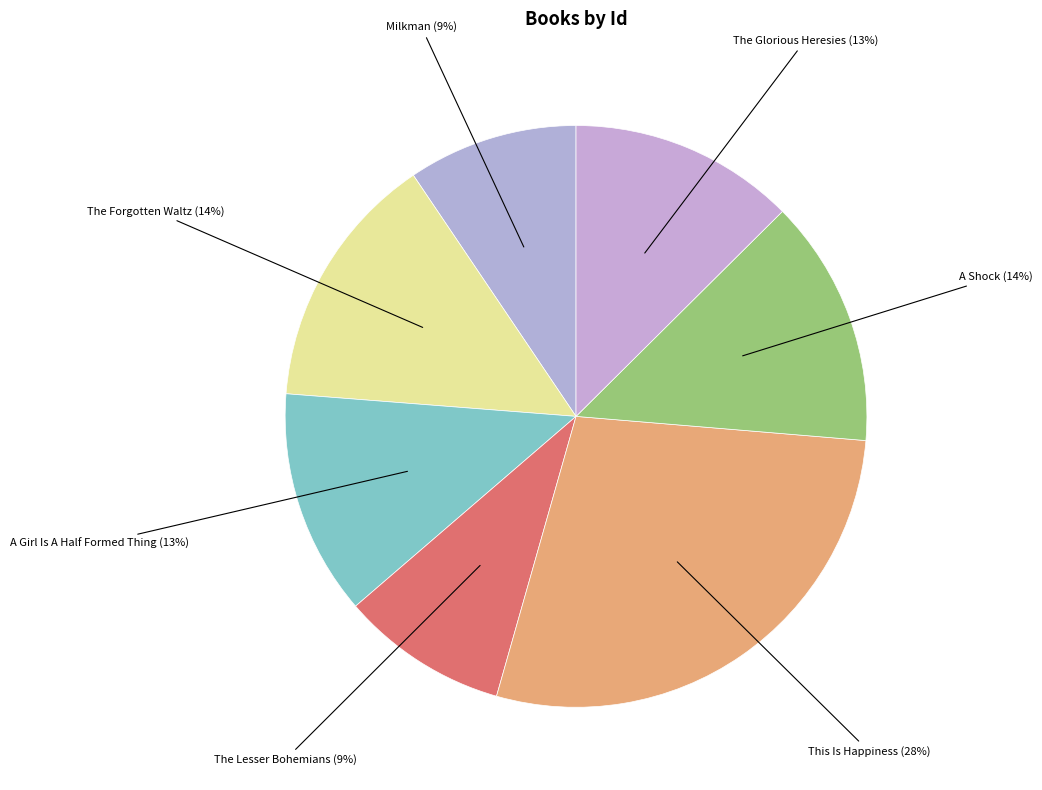

How many segments does this pie chart have?

7